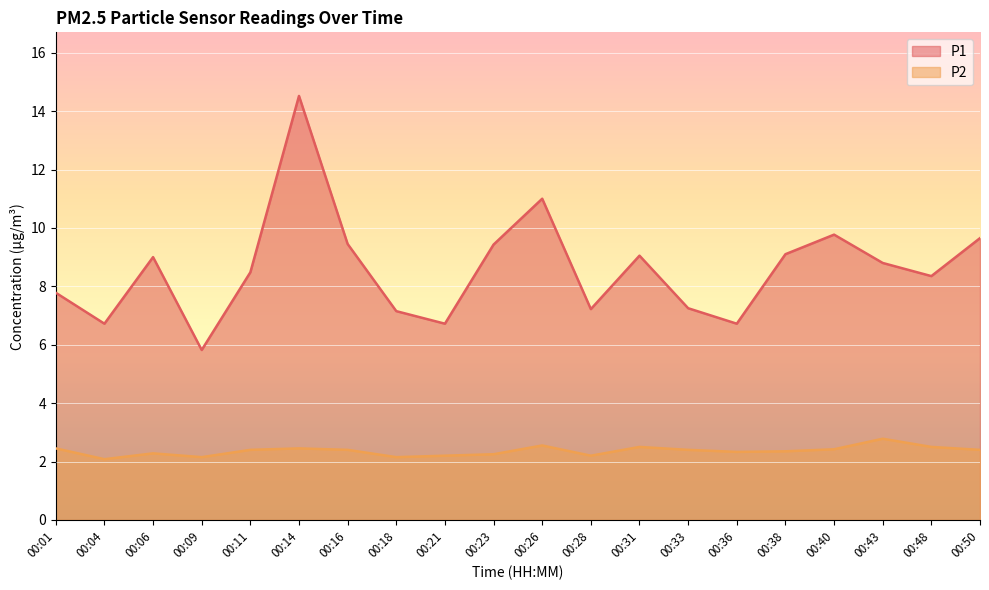

True or false: P1 has a value of 6.7 at 00:36.

True